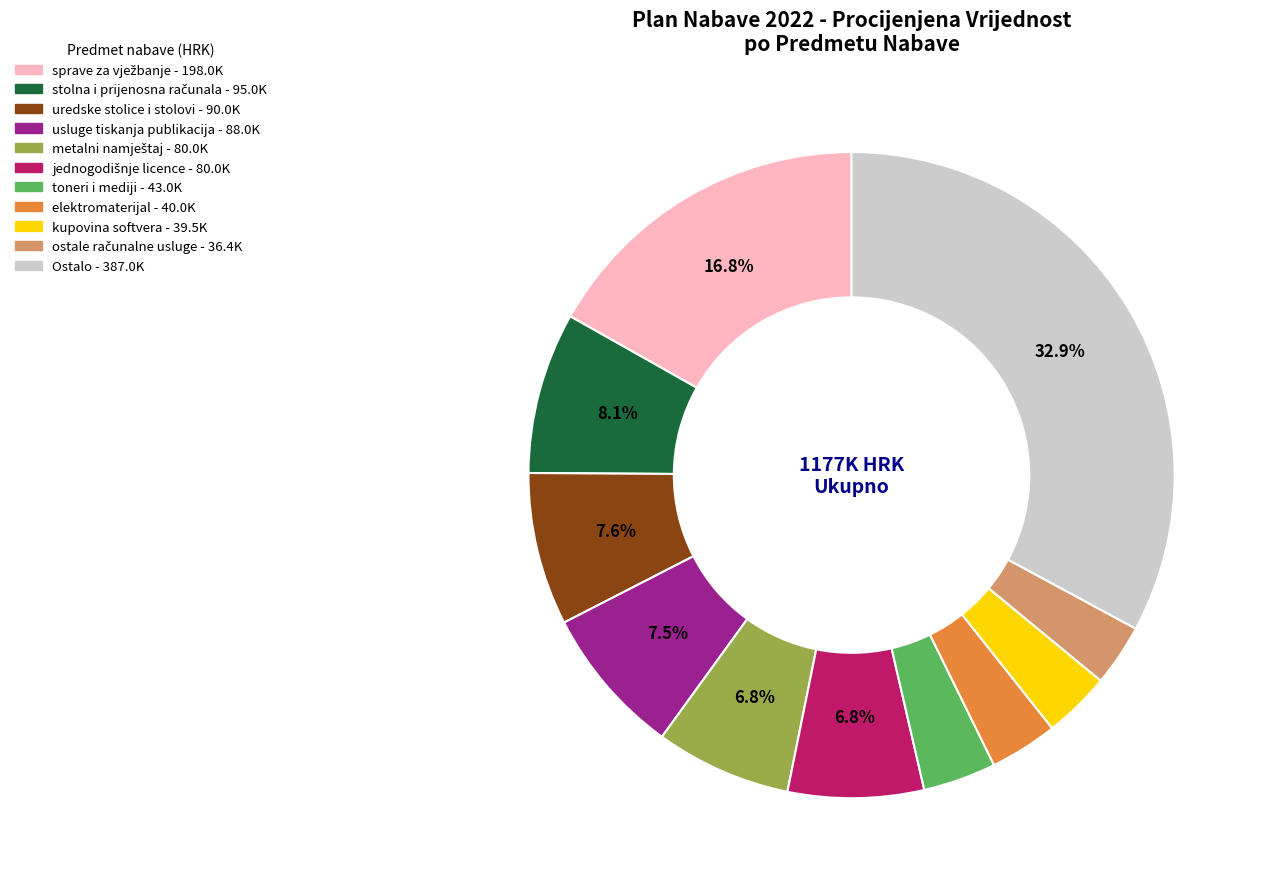

Is there a majority slice in this chart?

No